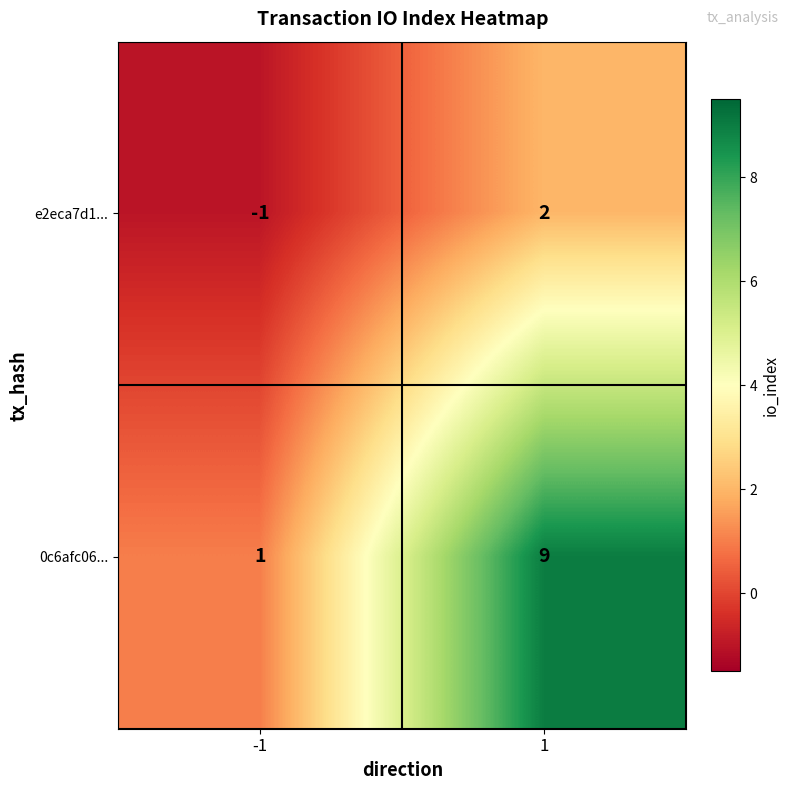

What is the difference between the 0c6afc06... values at -1 and 1?

8